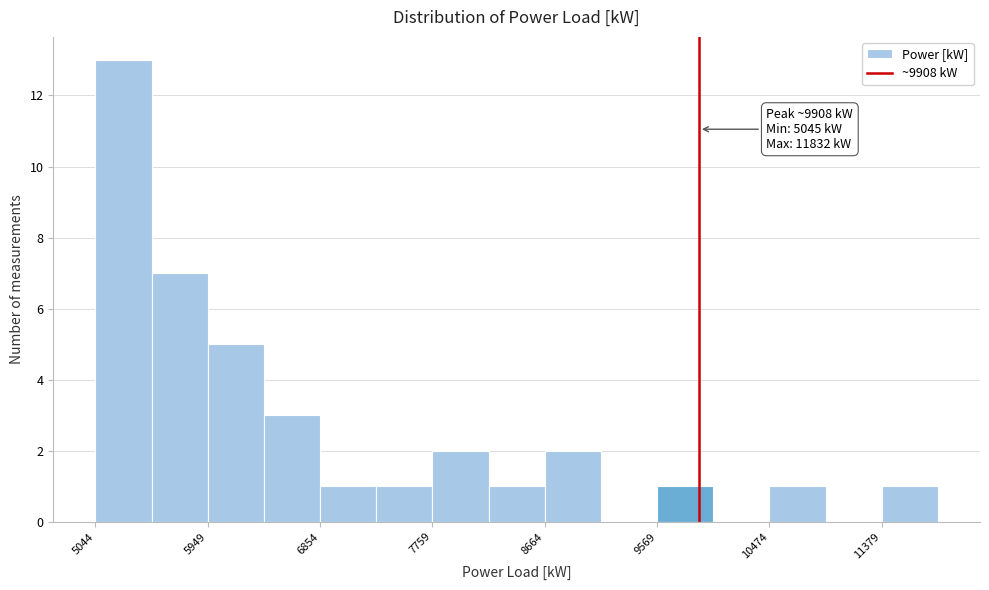

Over which range of the x-axis is the bar tallest?

5000 to 5500